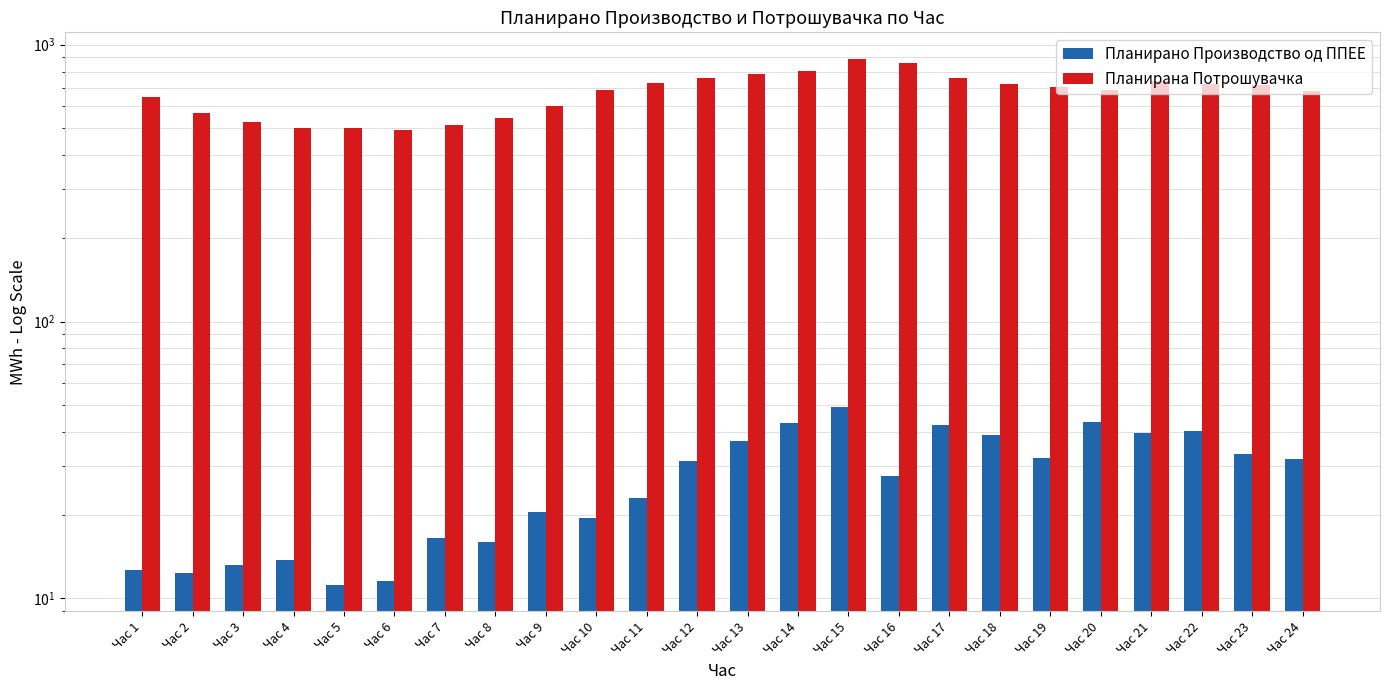

Is it true that Планирано Производство од ППЕЕ equals 66.1 at Час 20?

False